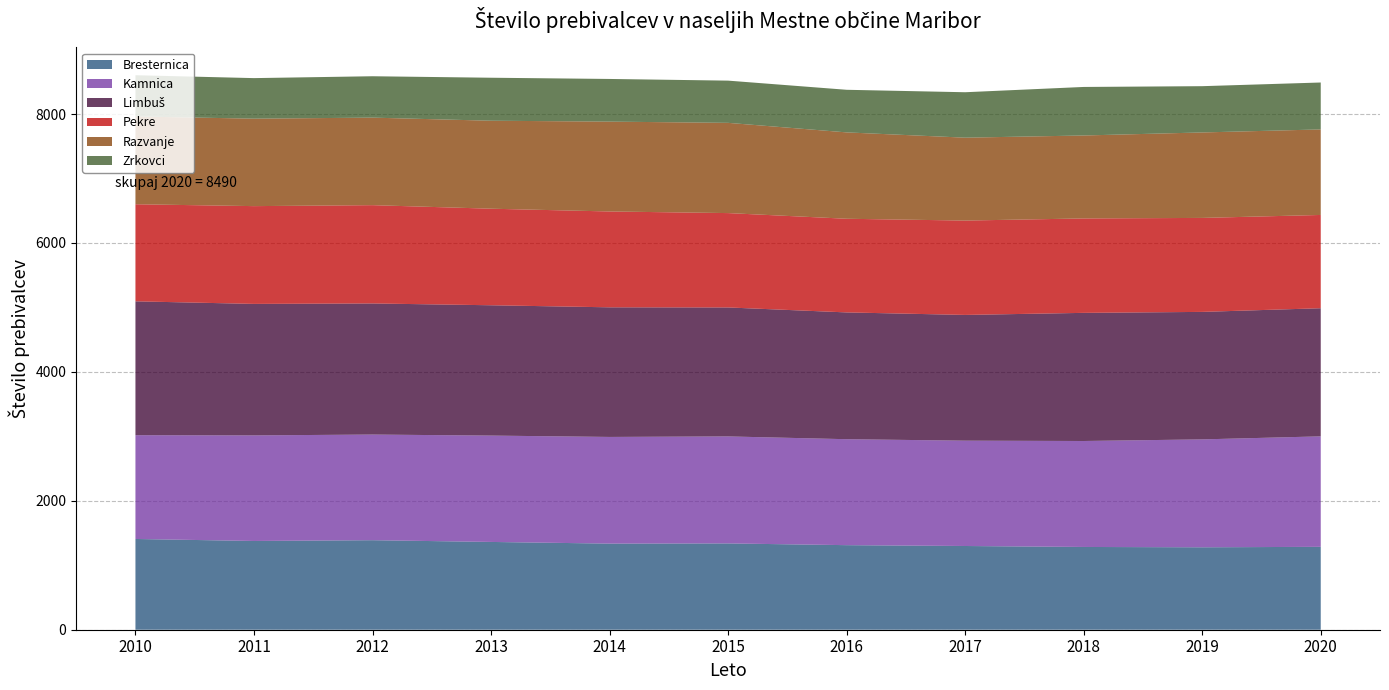

Reading right to left, extract all data points from this chart.

Bresternica: 1286	1279	1284	1299	1312	1339	1336	1362	1389	1377	1408
Kamnica: 1714	1674	1644	1634	1644	1660	1655	1650	1639	1638	1610
Limbuš: 1988	1978	1988	1951	1967	2001	2011	2022	2034	2040	2077
Pekre: 1447	1458	1465	1464	1453	1464	1487	1498	1525	1517	1506
Razvanje: 1327	1326	1287	1286	1340	1400	1394	1365	1358	1357	1362
Zrkovci: 728	718	753	705	661	655	662	667	642	629	640